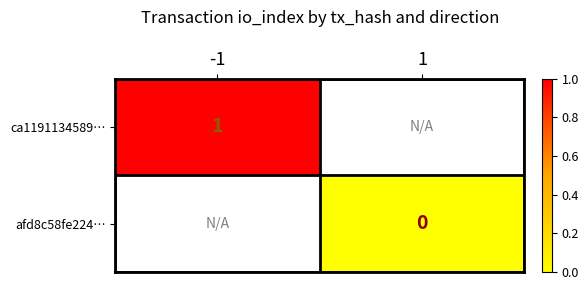

How many series are shown in this chart?

2